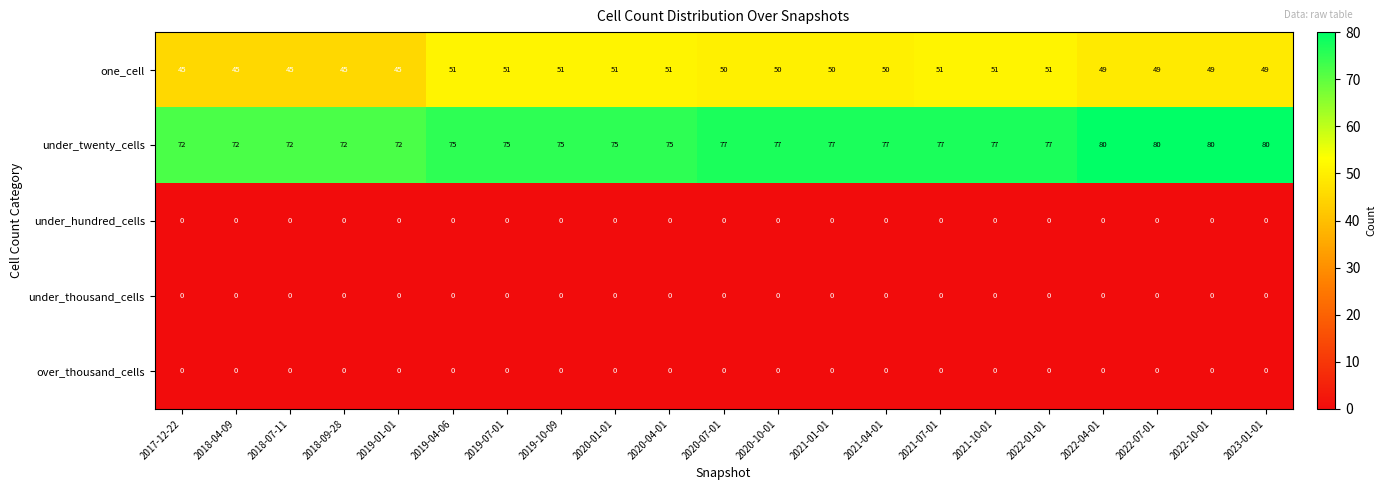

What is the difference between the highest and lowest values at 2022-07-01?

80